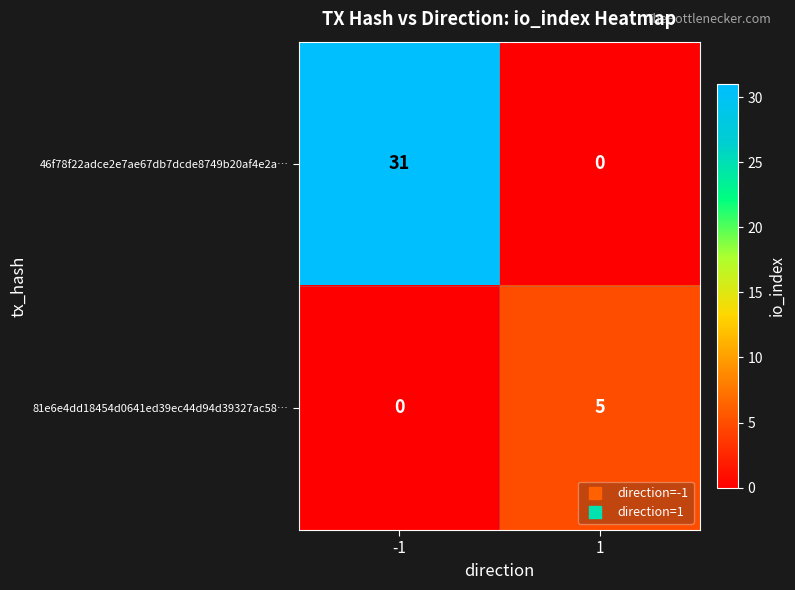

Which series changed the most between -1 and 1?

46f78f22adce2e7ae67db7dcde8749b20af4e2a…